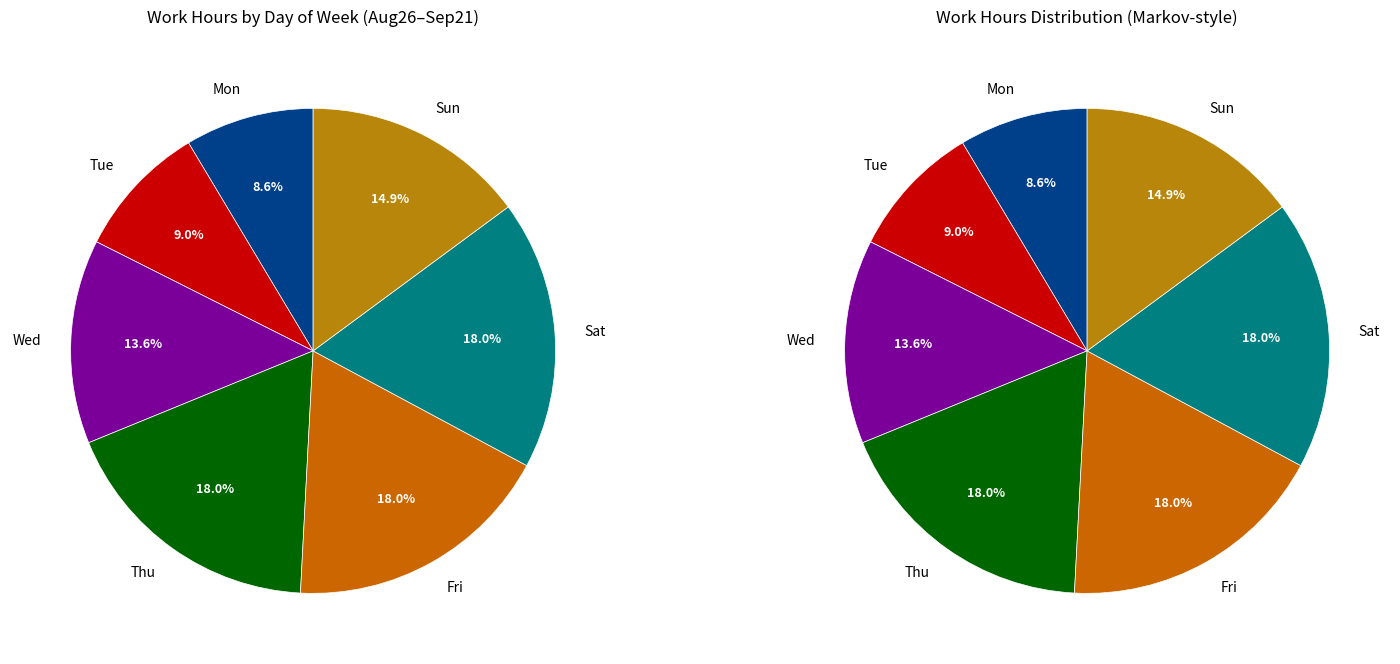

Does any single category account for the majority?

No